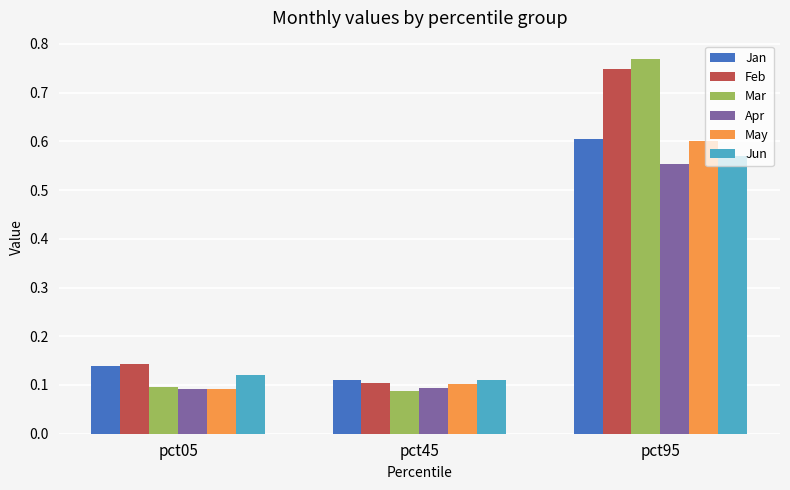

What is the difference between the maximum and minimum values in the Apr series?

0.5